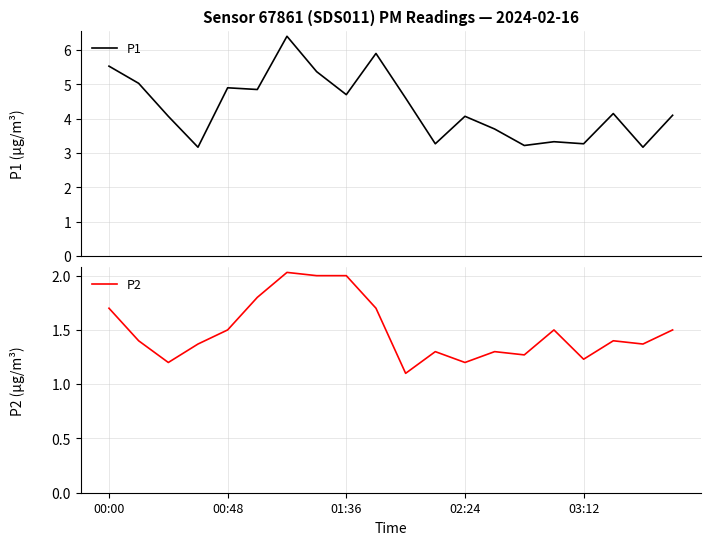

True or false: P2 has a value of 2.0 at 01:36.

True